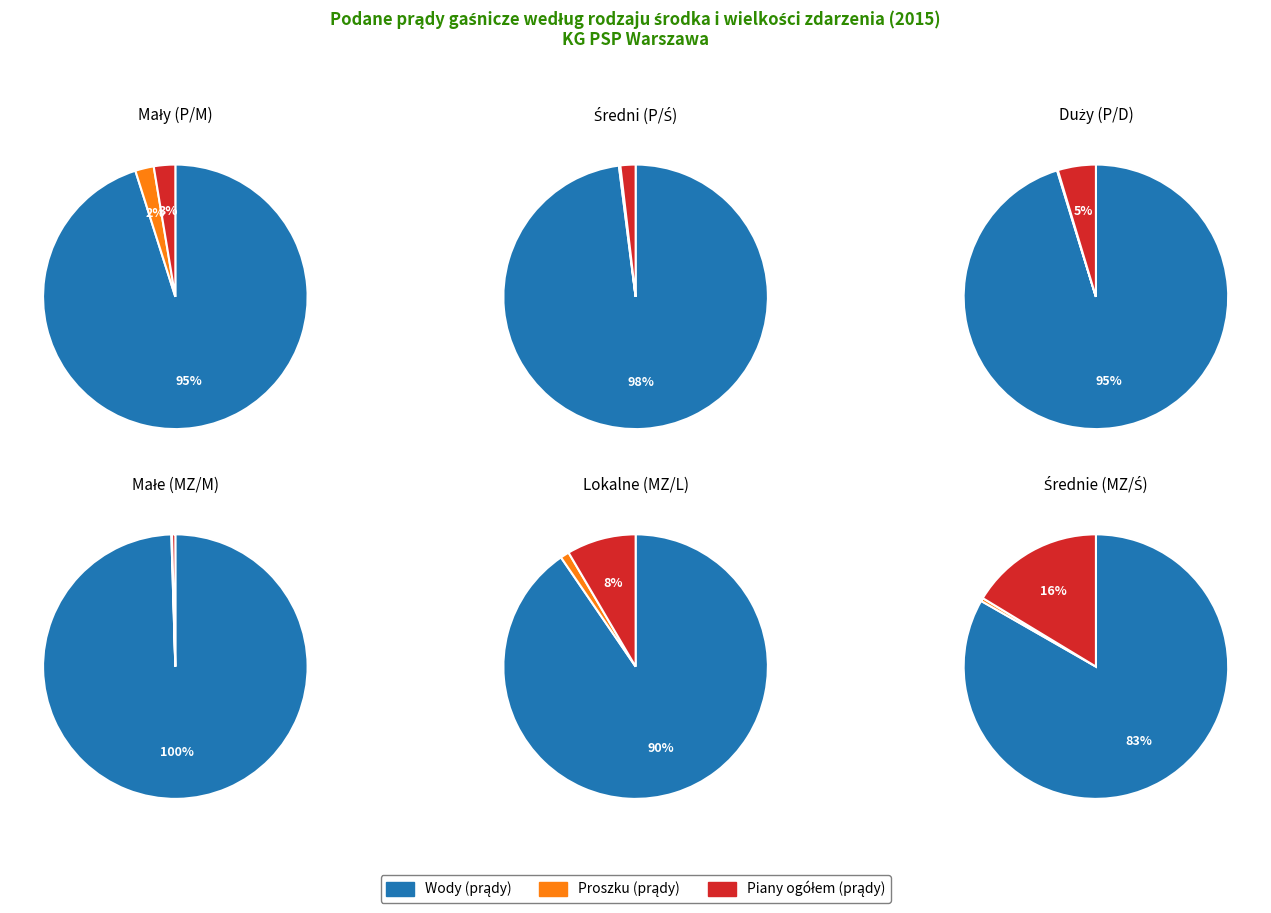

Count the number of slices in the pie.

3